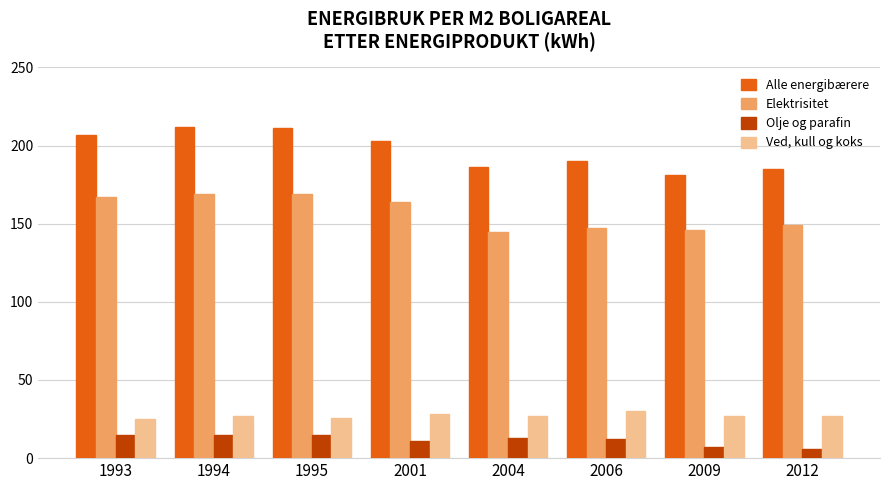

How many bars are there in total?

32